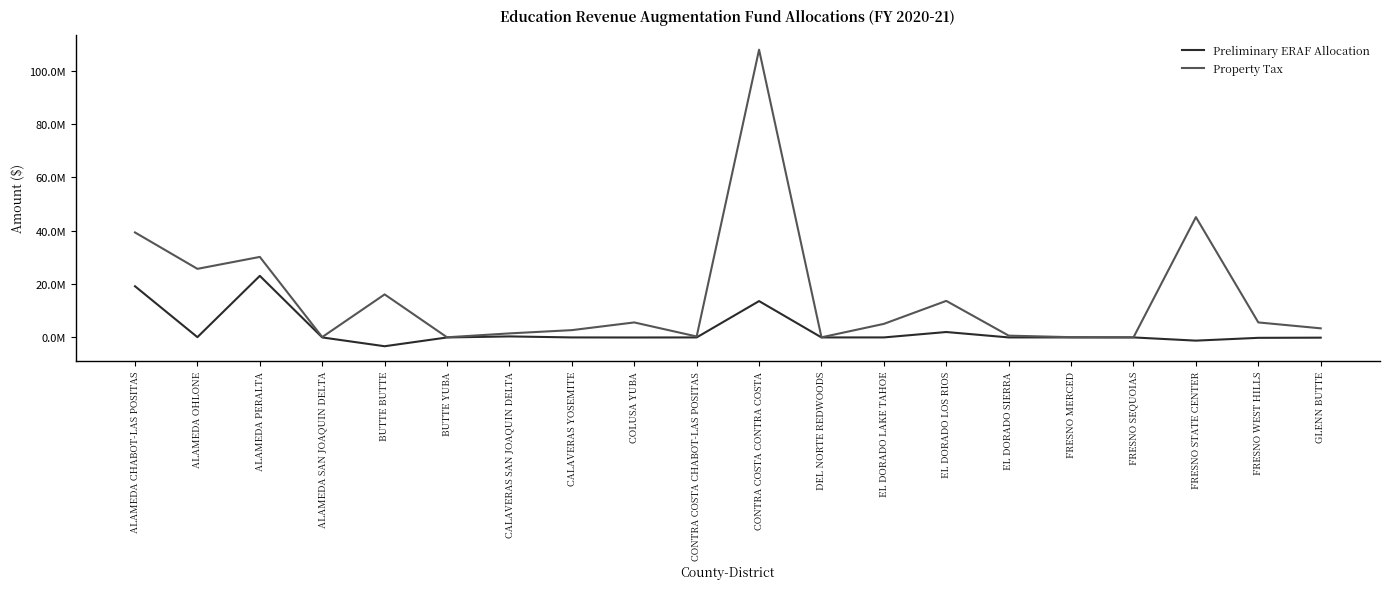

What position from the right is EL DORADO LAKE TAHOE?

8